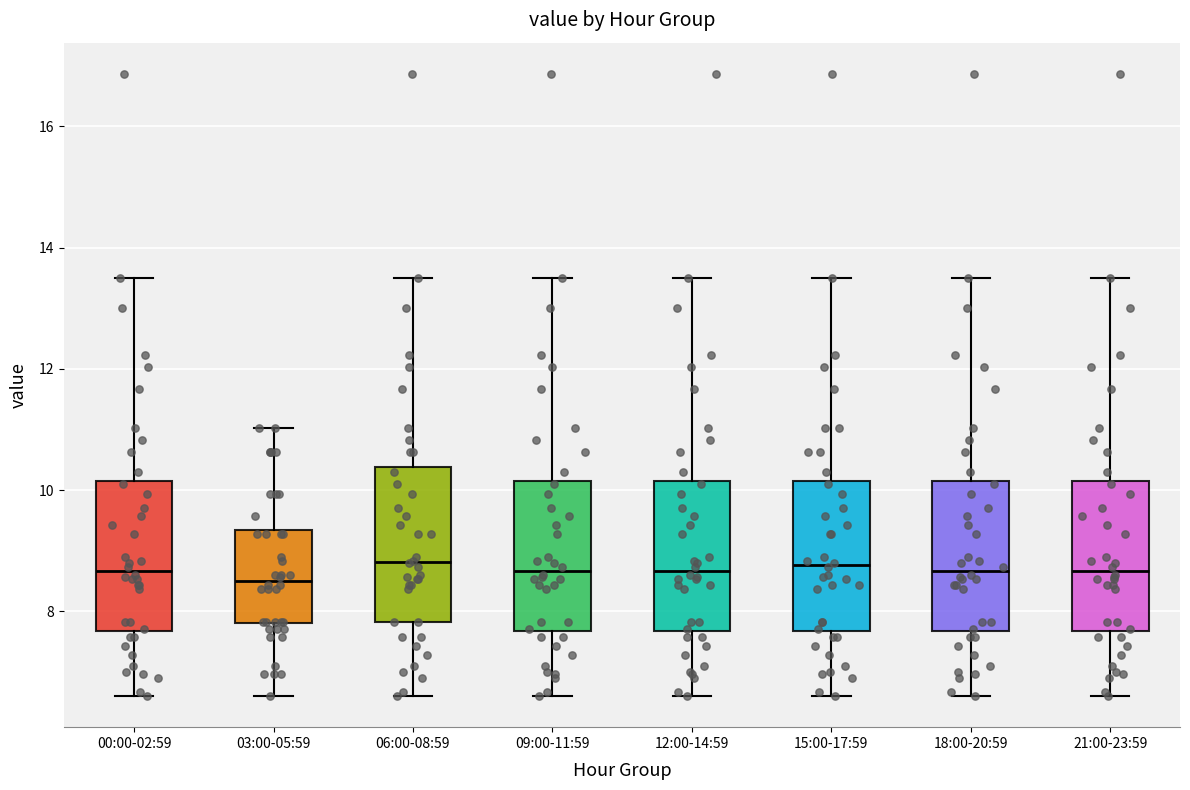

Reading left to right, read every box against the y-axis: the position of its median line, the range the box covers, and the ends of its whiskers. The values are not printed on the chart, so give them approximately, as read against the axis.

00:00-02:59: median 8.6, box 7.6 to 10.2, whiskers 6.6 to 13.6
03:00-05:59: median 8.6, box 7.8 to 9.4, whiskers 6.6 to 11.0
06:00-08:59: median 8.8, box 7.8 to 10.4, whiskers 6.6 to 13.6
09:00-11:59: median 8.6, box 7.6 to 10.2, whiskers 6.6 to 13.6
12:00-14:59: median 8.6, box 7.6 to 10.2, whiskers 6.6 to 13.6
15:00-17:59: median 8.8, box 7.6 to 10.2, whiskers 6.6 to 13.6
18:00-20:59: median 8.6, box 7.6 to 10.2, whiskers 6.6 to 13.6
21:00-23:59: median 8.6, box 7.6 to 10.2, whiskers 6.6 to 13.6